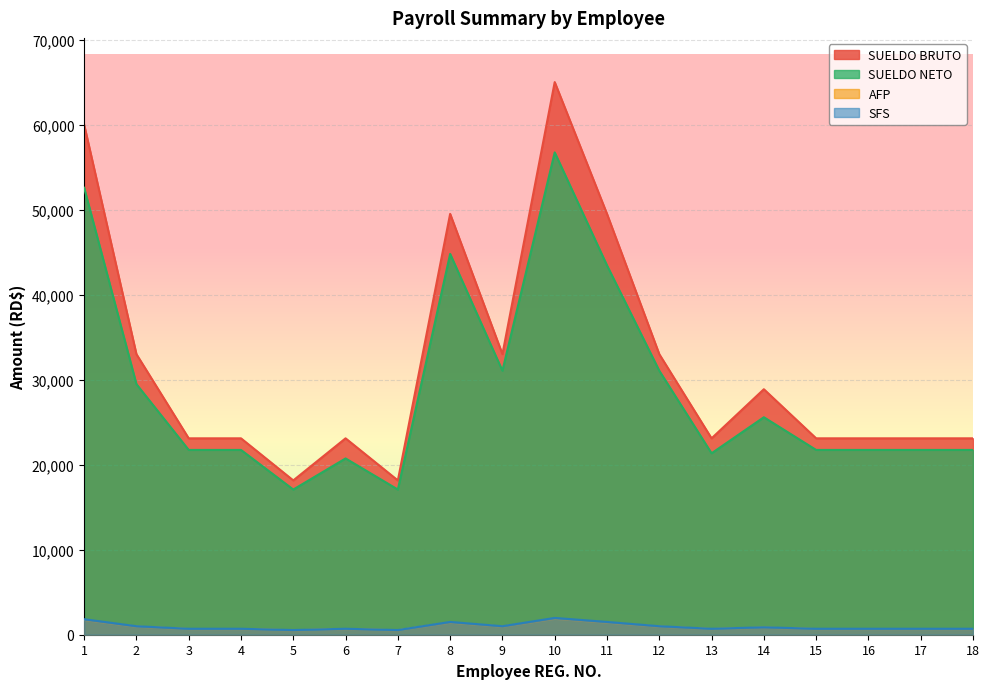

List the labels in order of AFP value, largest first.

10, 1, 8, 11, 2, 9, 12, 14, 3, 4, 6, 13, 15, 16, 17, 18, 5, 7